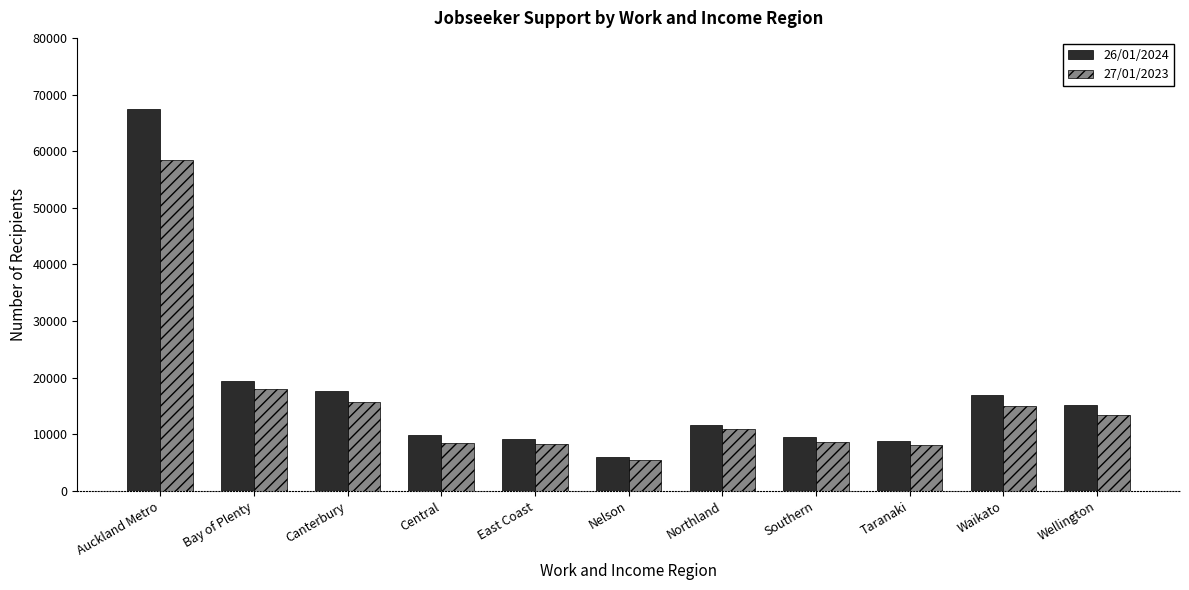

At East Coast, list the series in order from largest to smallest.

26/01/2024, 27/01/2023